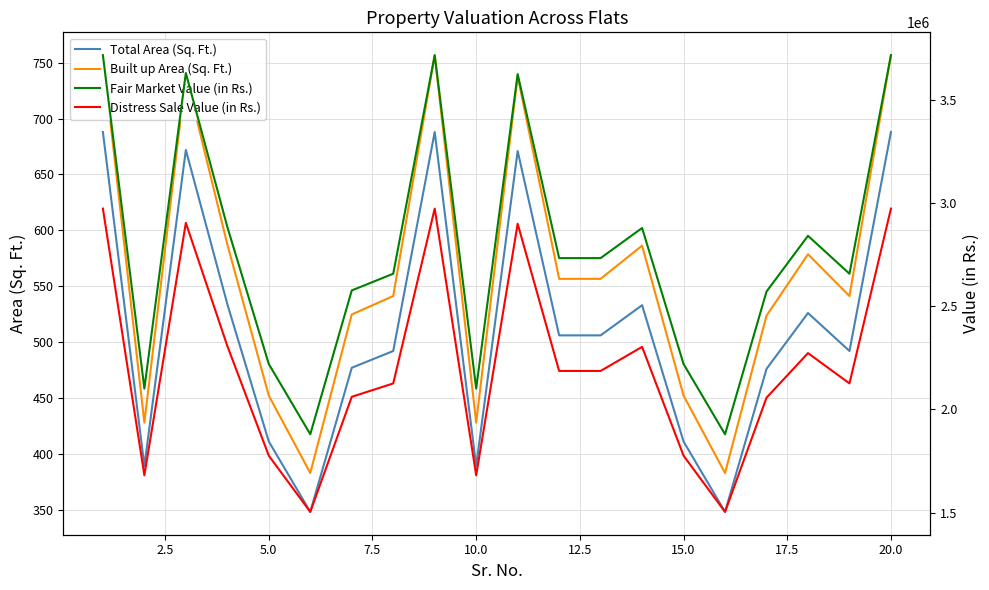

True or false: Distress Sale Value (in Rs.) has more than 0 points higher than both neighbors.

True